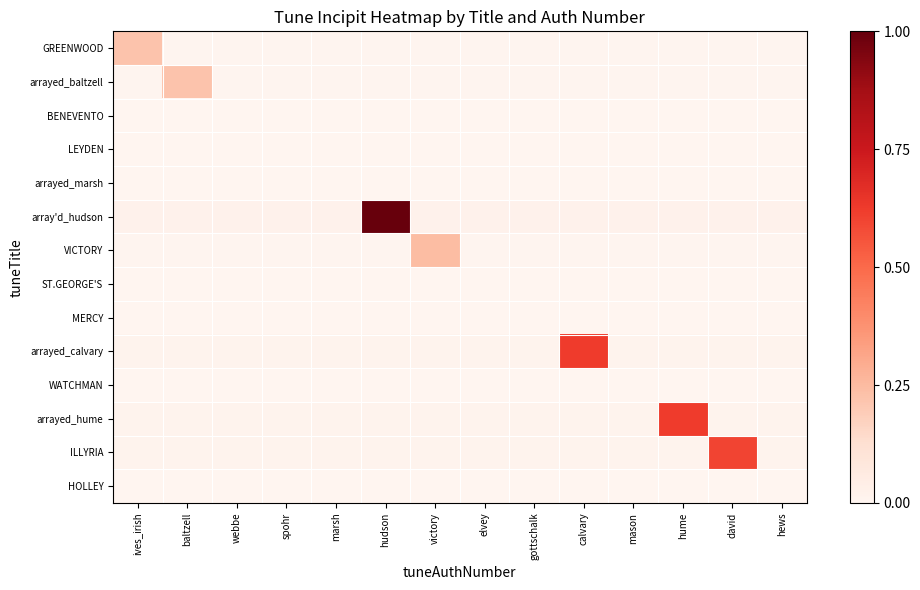

Which series has the largest range (max minus min)?

array'd_hudson